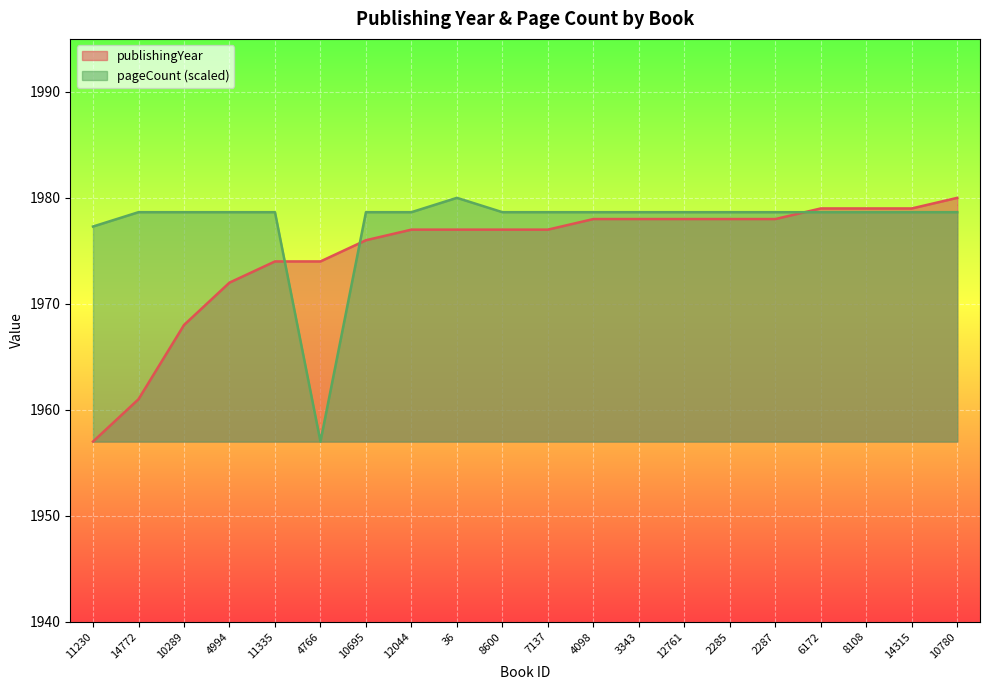

Reading left to right, what are all the values shown in this chart?

publishingYear: 1957.0	1961.0	1968.0	1972.0	1974.0	1974.0	1976.0	1977.0	1977.0	1977.0	1977.0	1978.0	1978.0	1978.0	1978.0	1978.0	1979.0	1979.0	1979.0	1980.0
pageCount: 1977.3	1978.6	1978.6	1978.6	1978.6	1957.0	1978.6	1978.6	1980.0	1978.6	1978.6	1978.6	1978.6	1978.6	1978.6	1978.6	1978.6	1978.6	1978.6	1978.6